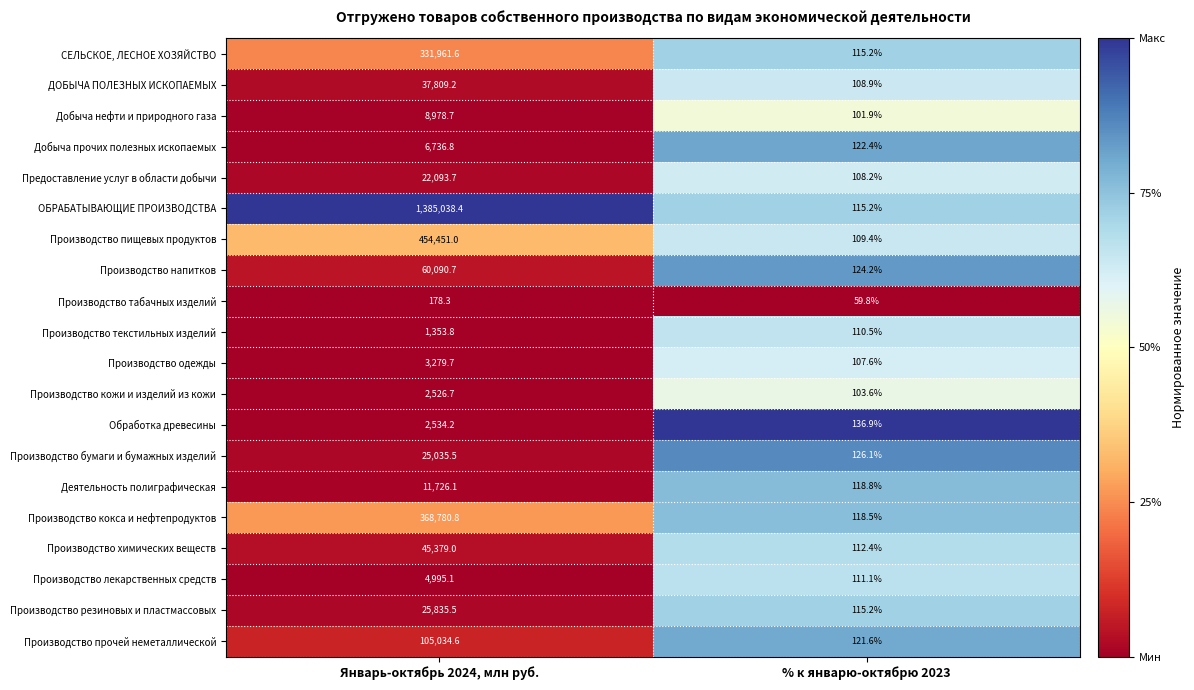

The Предоставление услуг в области добычи series shows 22093.7 at Январь-октябрь 2024, млн руб.. True or false?

True